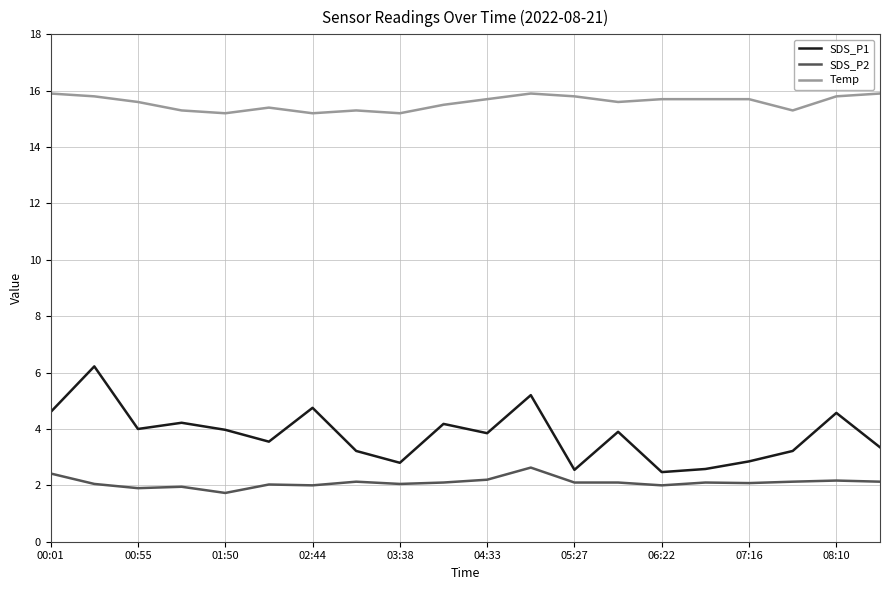

Which series has the widest spread of values?

SDS_P1